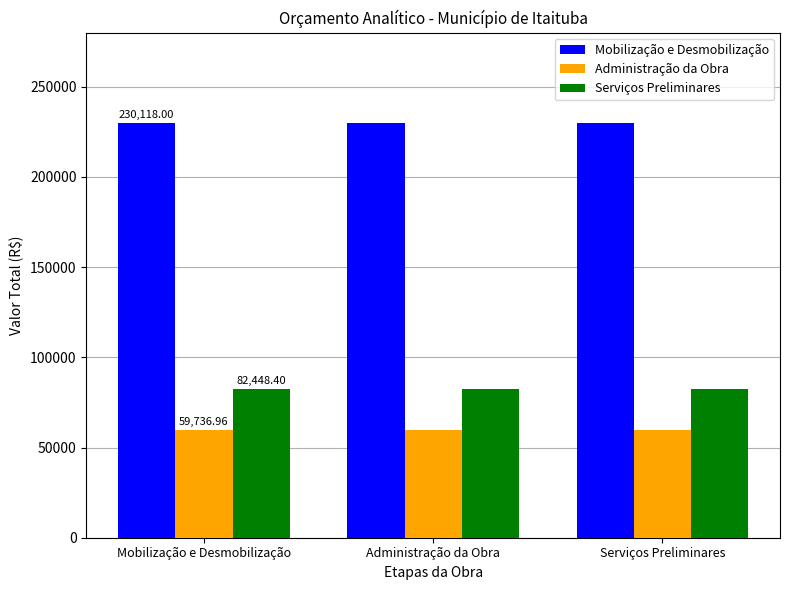

Rank the series by their maximum value, from lowest to highest.

Administração da Obra, Serviços Preliminares, Mobilização e Desmobilização